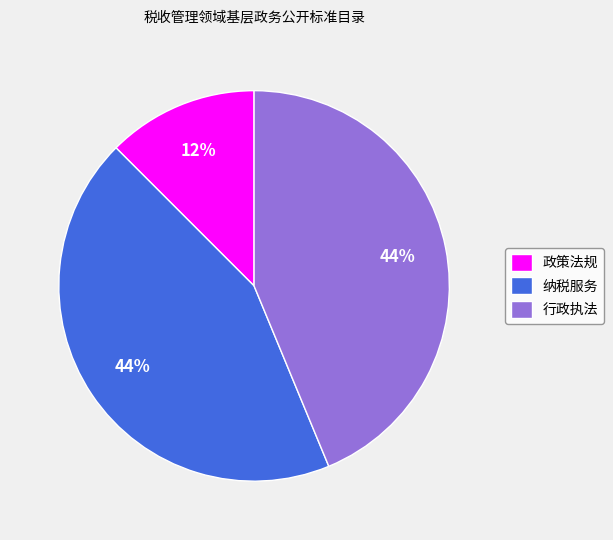

To the nearest percent, what percentage of the pie is 纳税服务?

44%